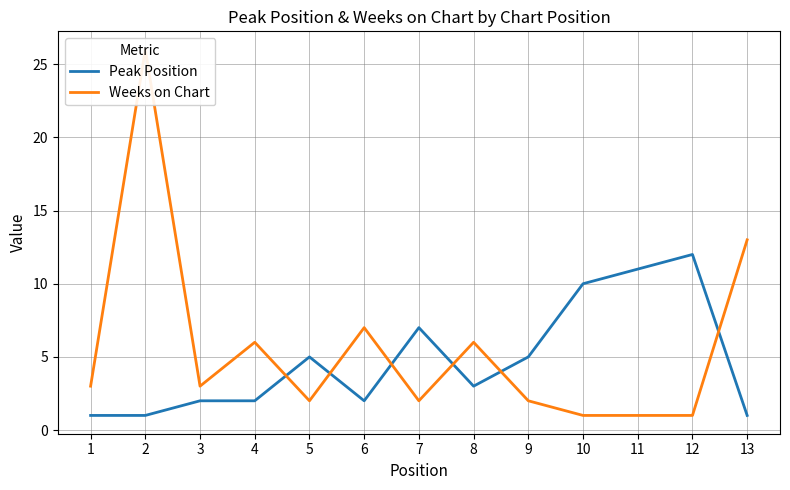

How many lines are shown in the chart?

2